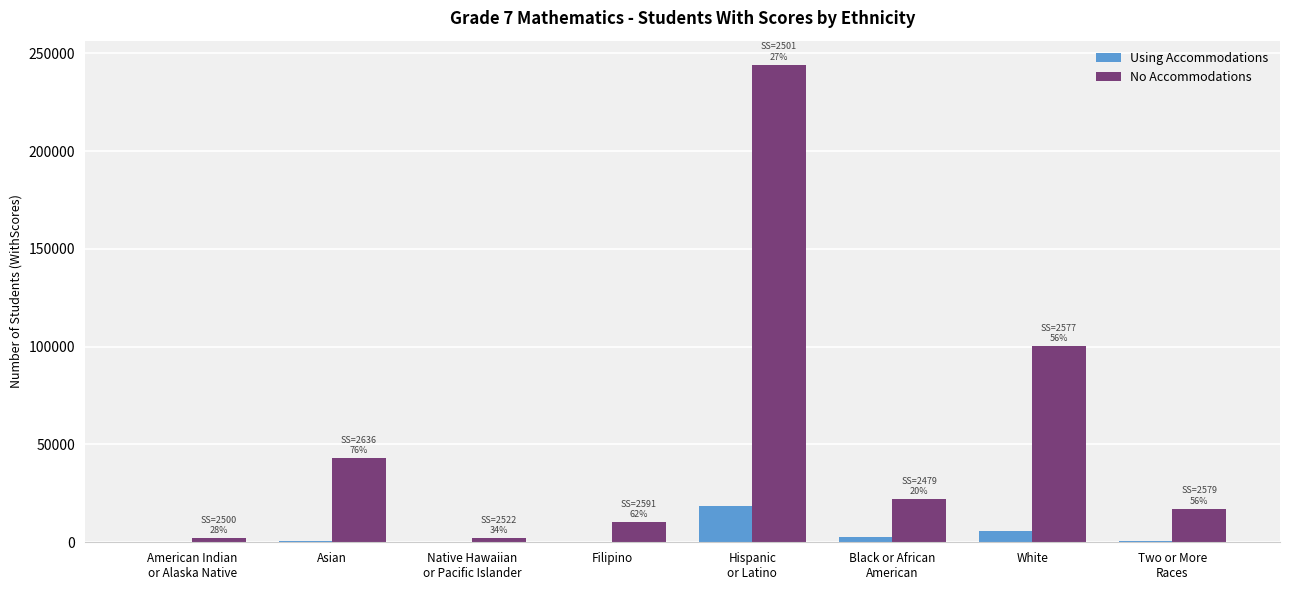

True or false: No Accommodations has a value of 10330 at Filipino.

True